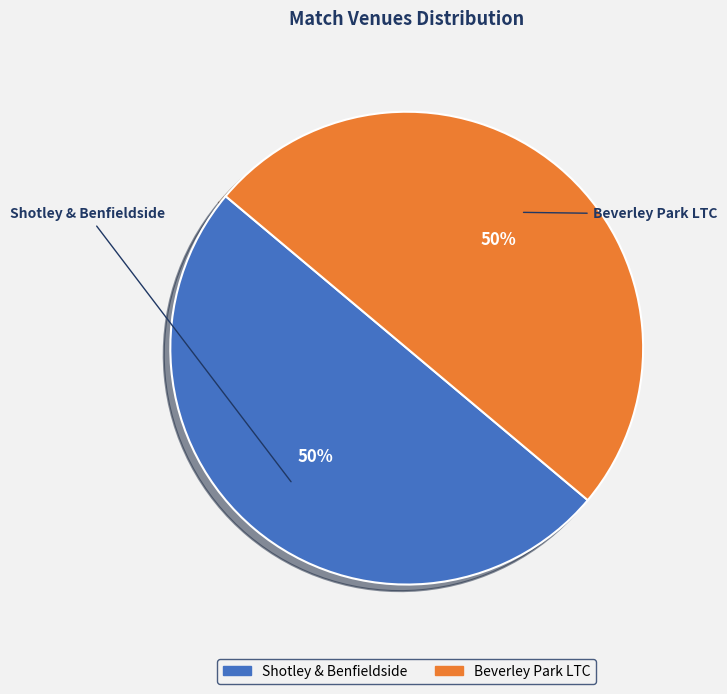

What is the ratio of the value at Shotley & Benfieldside to the value at Beverley Park LTC?

1.0